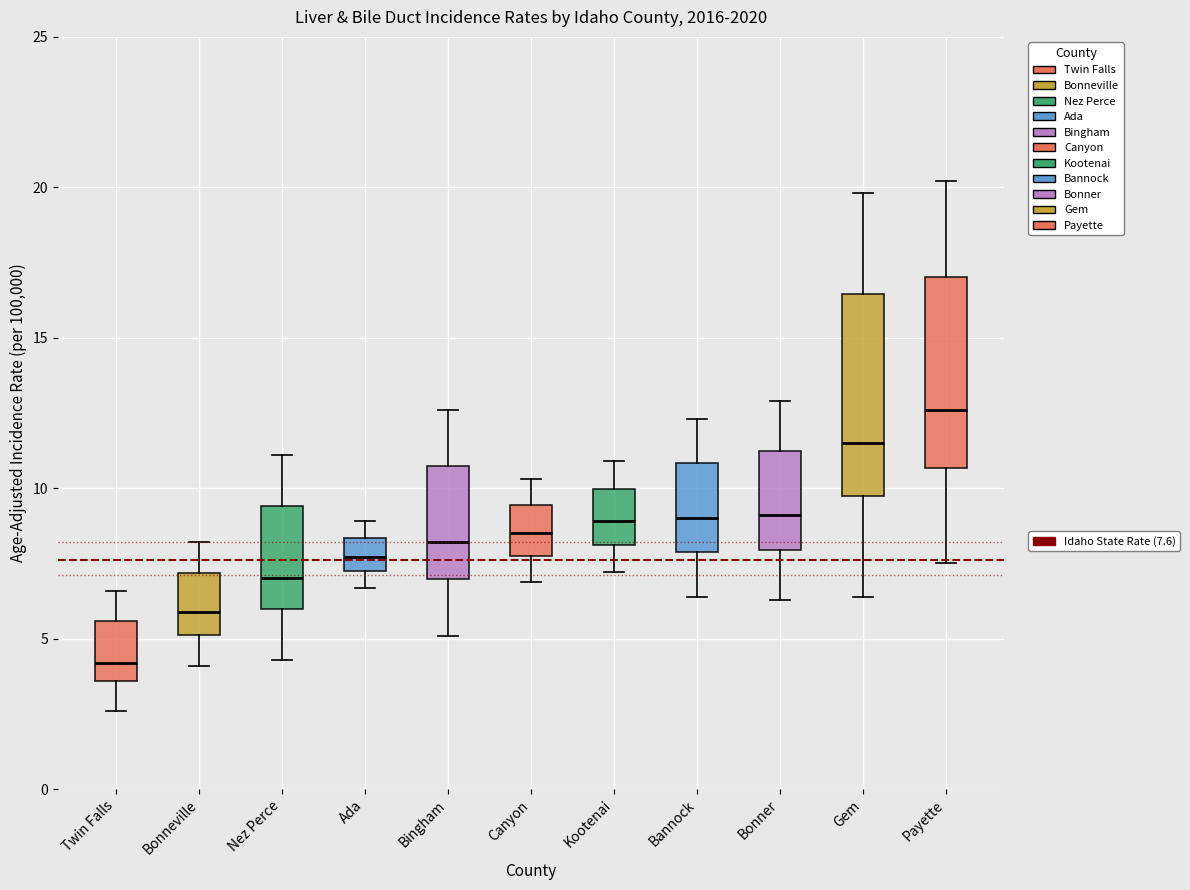

Reading left to right, read every box against the y-axis: the position of its median line, the range the box covers, and the ends of its whiskers. The values are not printed on the chart, so give them approximately, as read against the axis.

Twin Falls: median 4.0, box 3.5 to 5.5, whiskers 2.5 to 6.5
Bonneville: median 6.0, box 5.0 to 7.0, whiskers 4.0 to 8.0
Nez Perce: median 7.0, box 6.0 to 9.5, whiskers 4.5 to 11.0
Ada: median 7.5 (inside the box), box 7.5 to 8.5, whiskers 6.5 to 9.0
Bingham: median 8.0, box 7.0 to 10.5, whiskers 5.0 to 12.5
Canyon: median 8.5, box 8.0 to 9.5, whiskers 7.0 to 10.5
Kootenai: median 9.0, box 8.0 to 10.0, whiskers 7.0 to 11.0
Bannock: median 9.0, box 8.0 to 11.0, whiskers 6.5 to 12.5
Bonner: median 9.0, box 8.0 to 11.5, whiskers 6.5 to 13.0
Gem: median 11.5, box 10.0 to 16.5, whiskers 6.5 to 20.0
Payette: median 12.5, box 10.5 to 17.0, whiskers 7.5 to 20.0